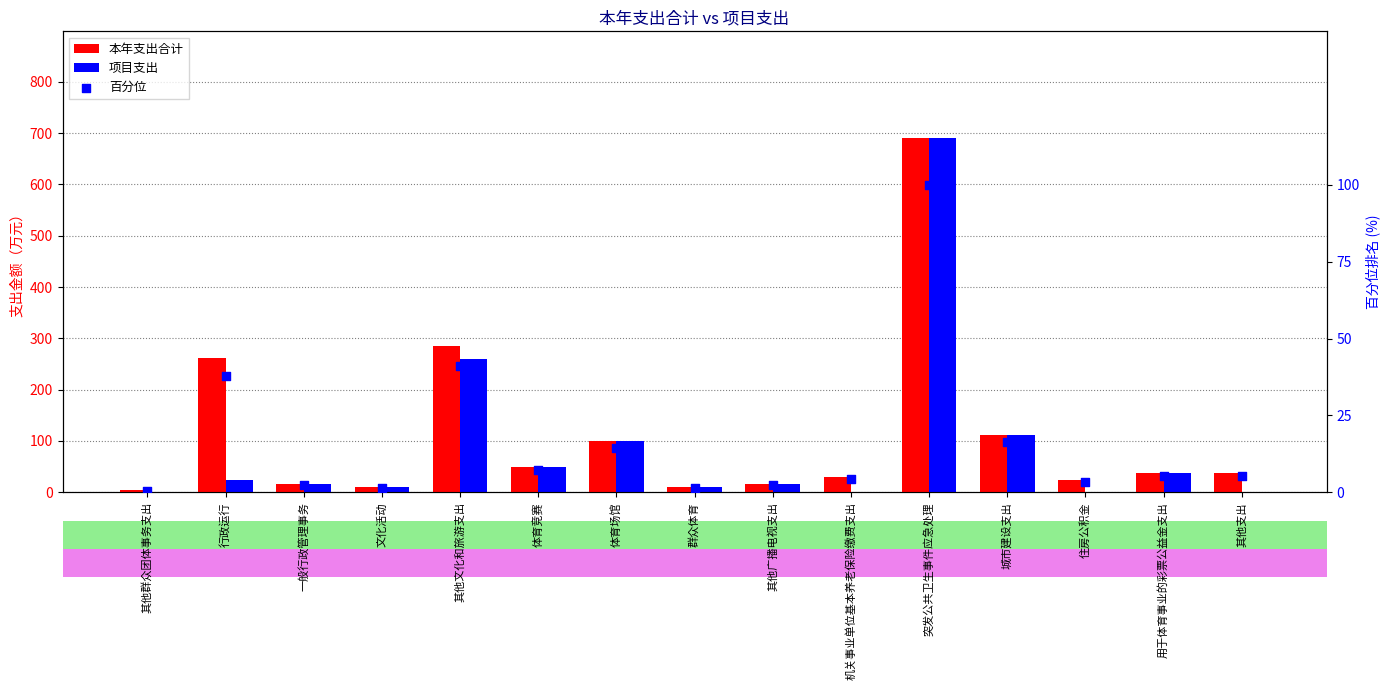

Which series contains the highest Y value?

本年支出合计